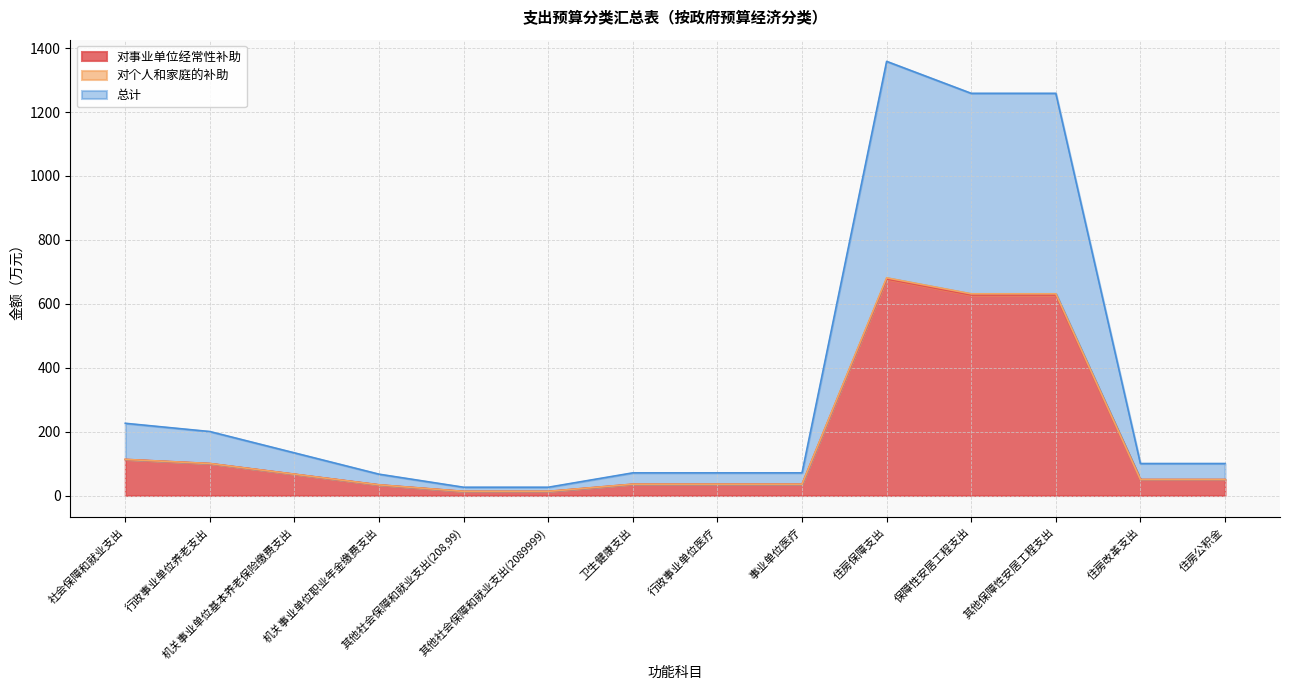

Between 行政事业单位养老支出 and 住房保障支出, which series saw the biggest shift?

总计